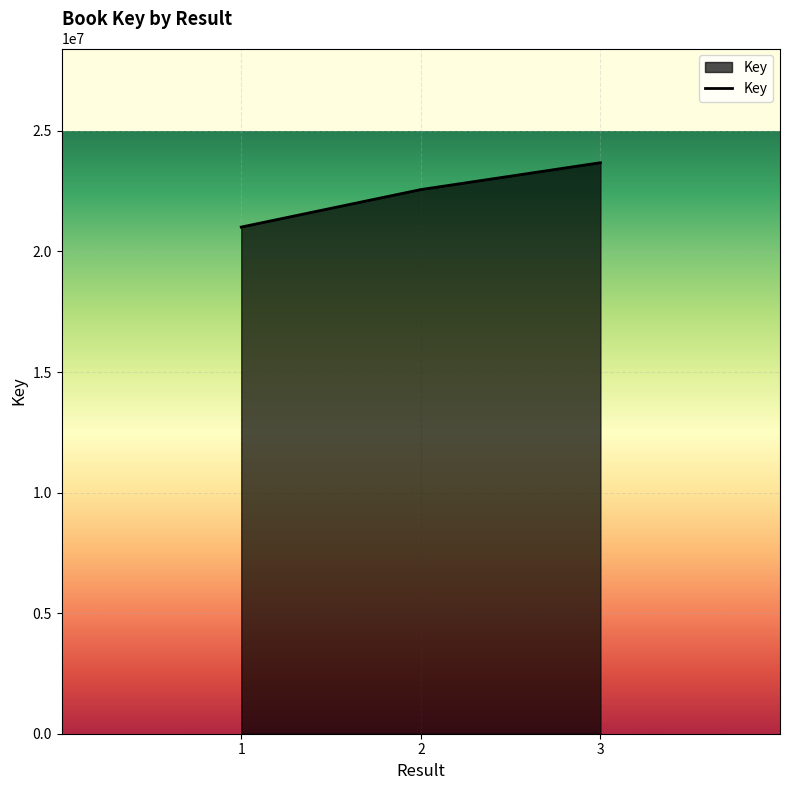

How many lines are shown in the chart?

1